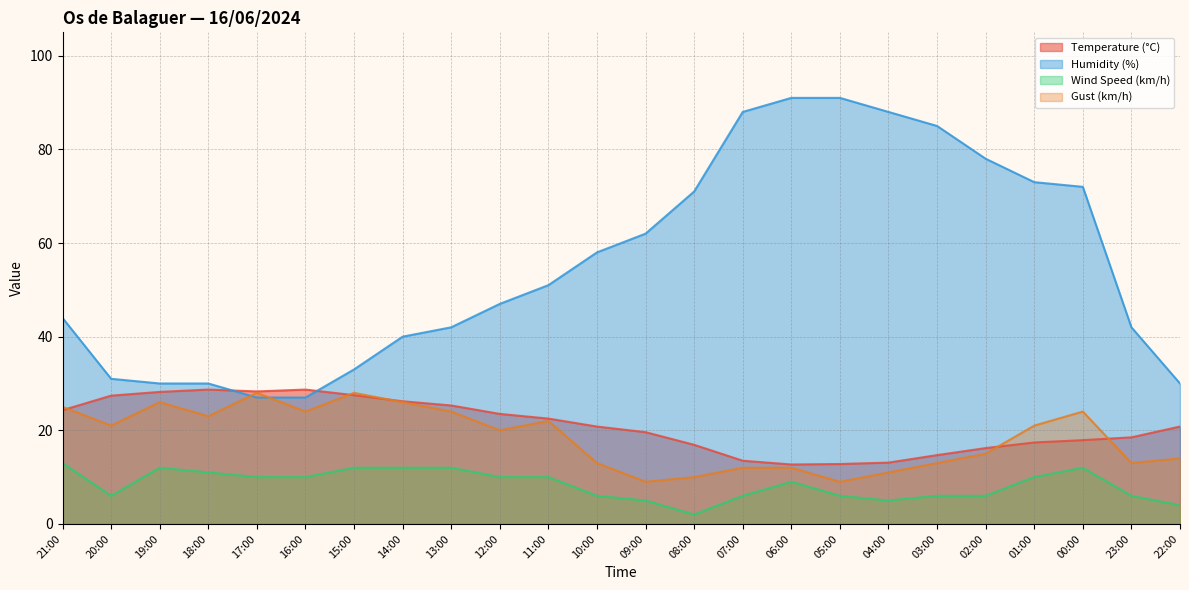

Between 00:00 and 15:00, which is larger?

15:00